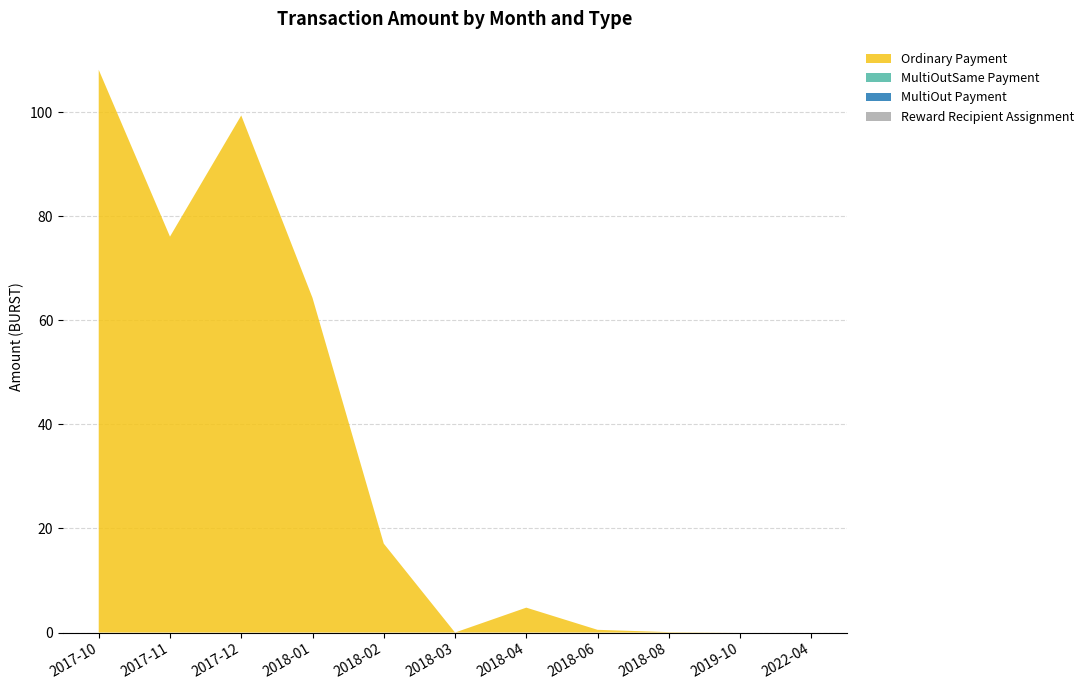

Reading left to right, transcribe all the data shown in this chart.

Ordinary Payment: 108.1	76.1	99.3	64.3	17.1	0.0	4.8	0.5	0.1	0.0	0.0
MultiOutSame Payment: 0.0	0.0	0.0	0.0	0.0	0.0	0.0	0.0	0.0	0.0	0.0
MultiOut Payment: 0.0	0.0	0.0	0.0	0.0	0.0	0.0	0.0	0.0	0.0	0.0
Reward Recipient Assignment: 0.0	0.0	0.0	0.0	0.0	0.0	0.0	0.0	0.0	0.0	0.0